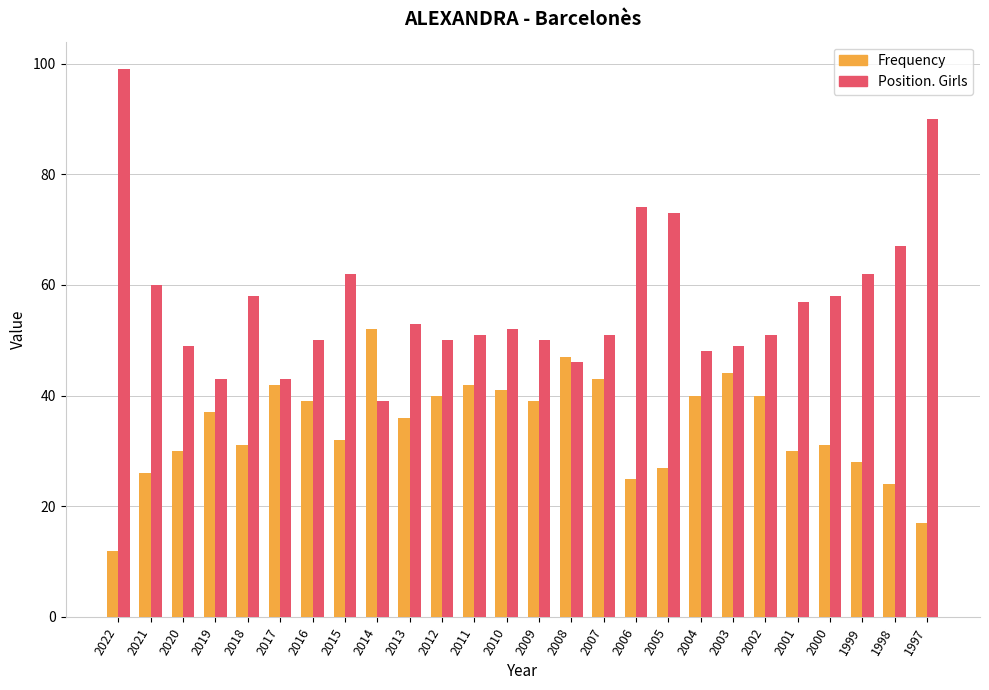

What is the approximate value of Frequency at 2020, to the nearest 5?

30